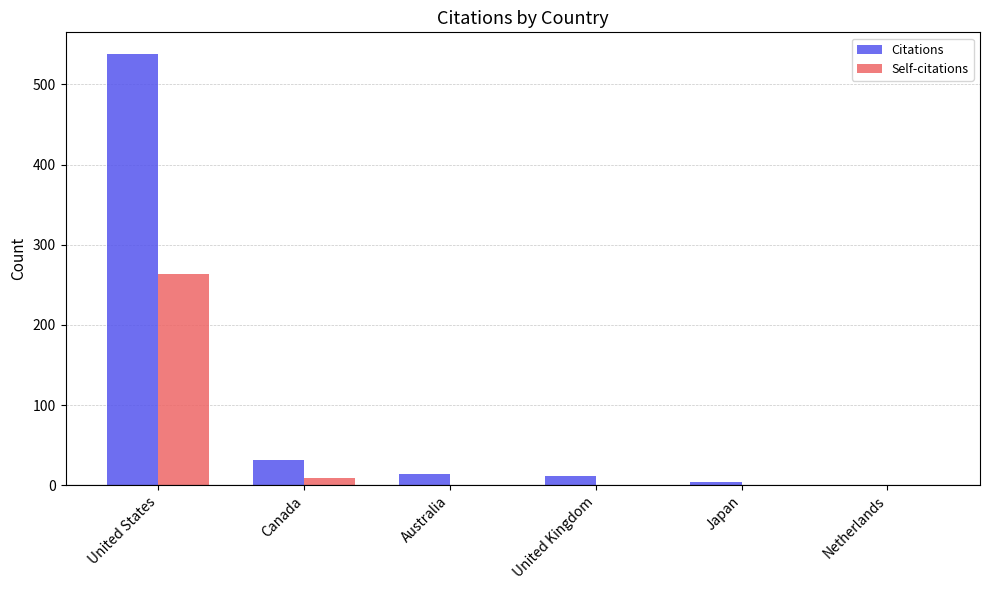

How many series are shown in this chart?

2